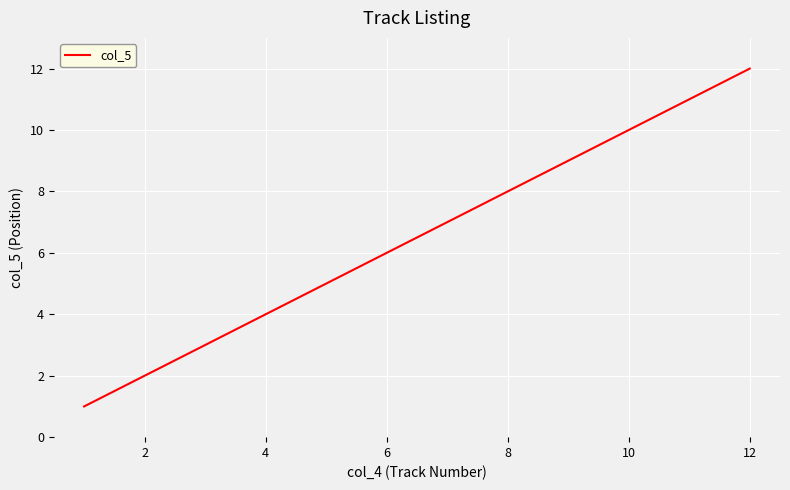

What is the difference between the second highest and minimum values?

10